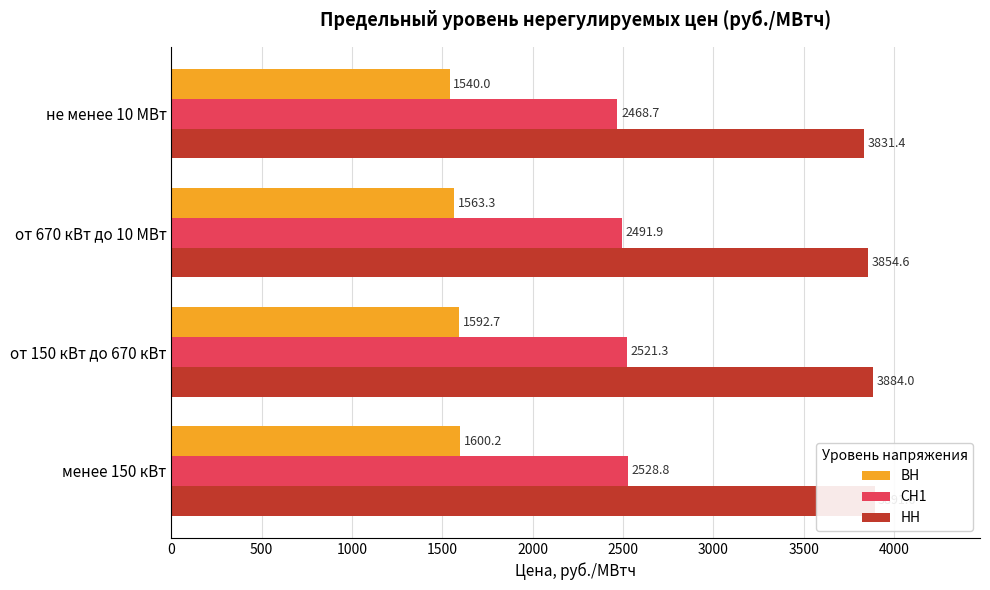

Which series has the widest spread of values?

НН